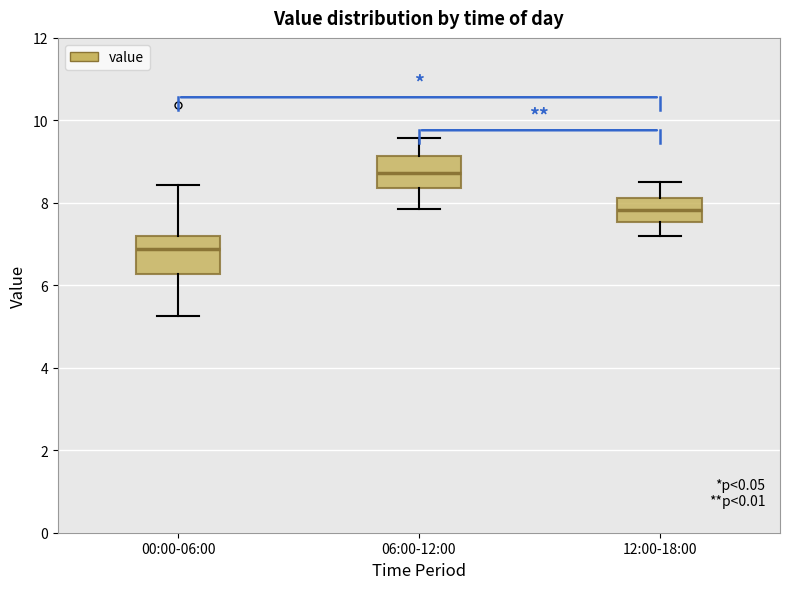

Which box has the lowest median line?

00:00-06:00